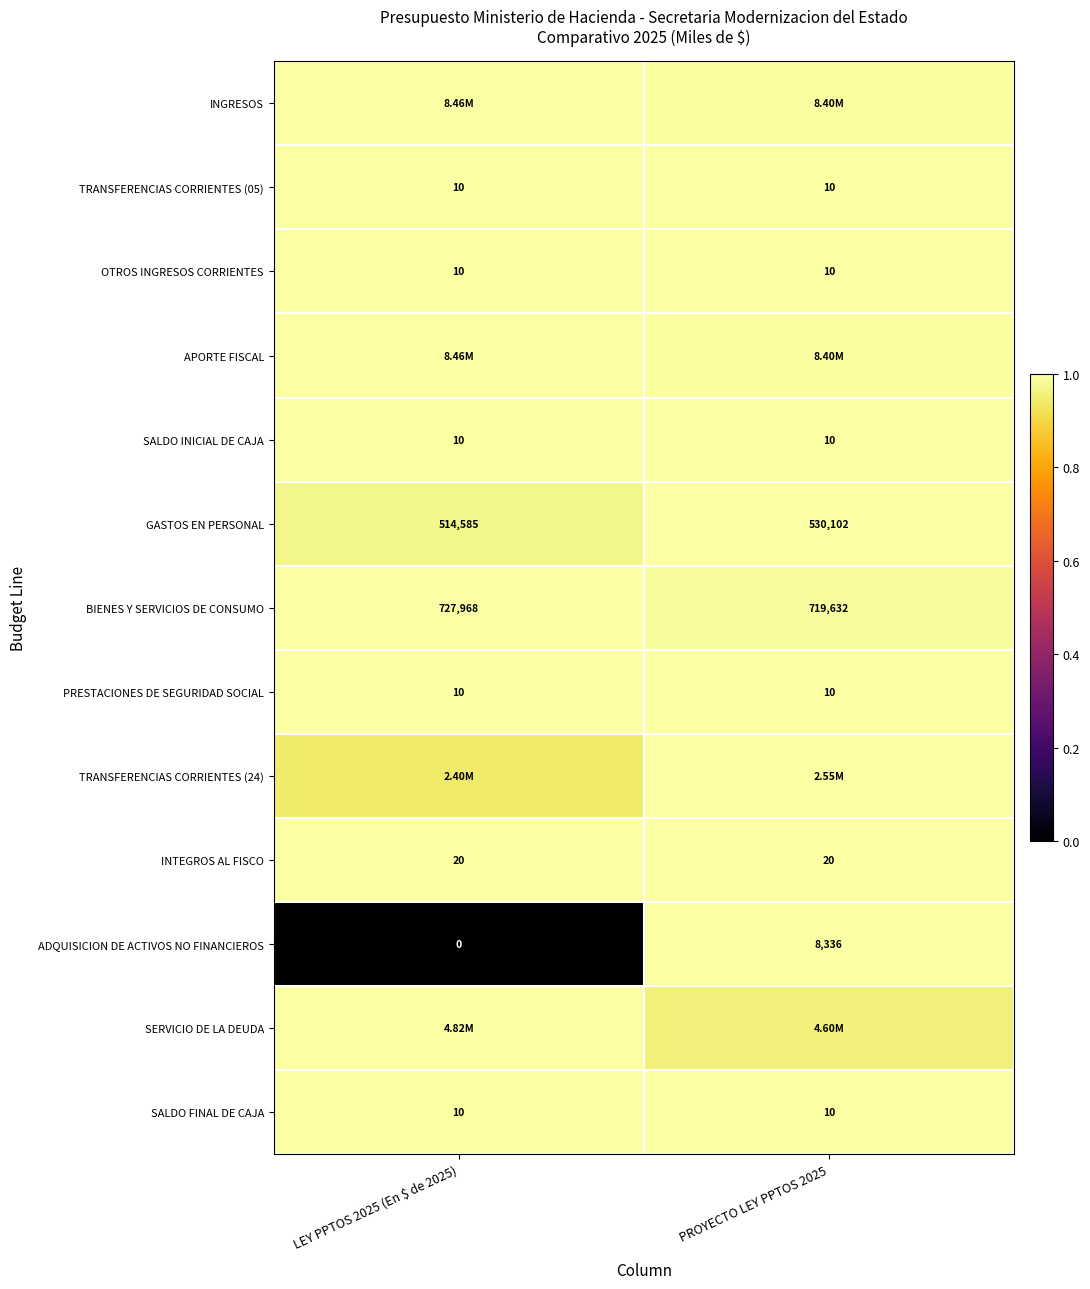

Is the value of OTROS INGRESOS CORRIENTES at PROYECTO LEY PPTOS 2025 greater than the value of INTEGROS AL FISCO at PROYECTO LEY PPTOS 2025?

No